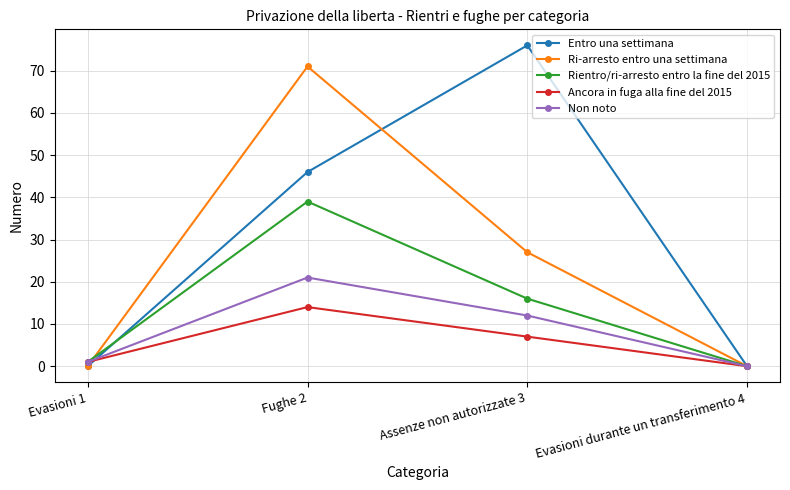

True or false: Ri-arresto entro una settimana has a value of 27 at Assenze non autorizzate 3.

True